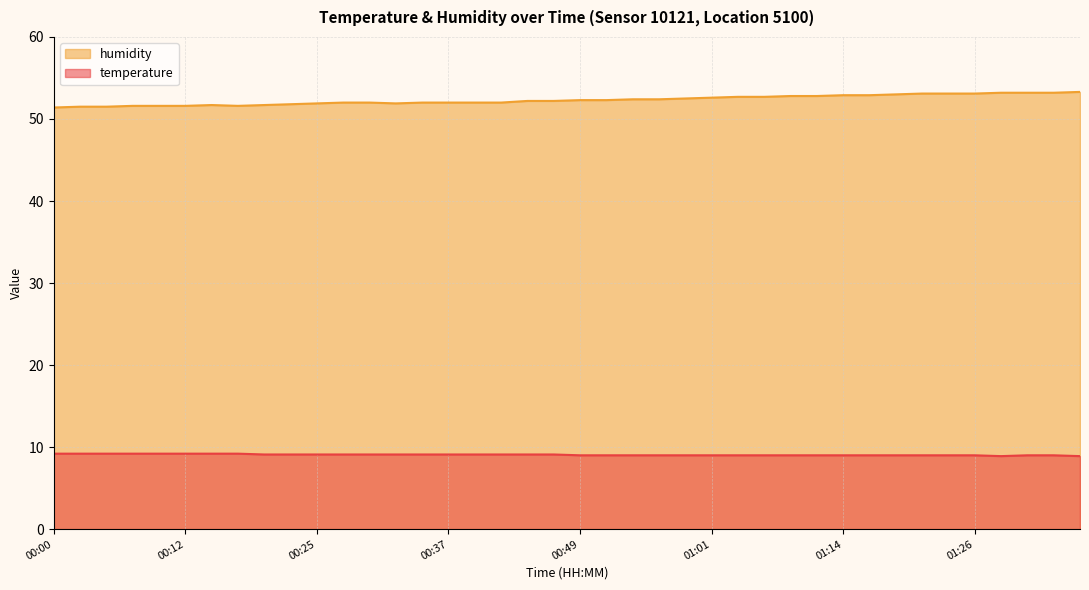

What position from the right is 00:30?

28